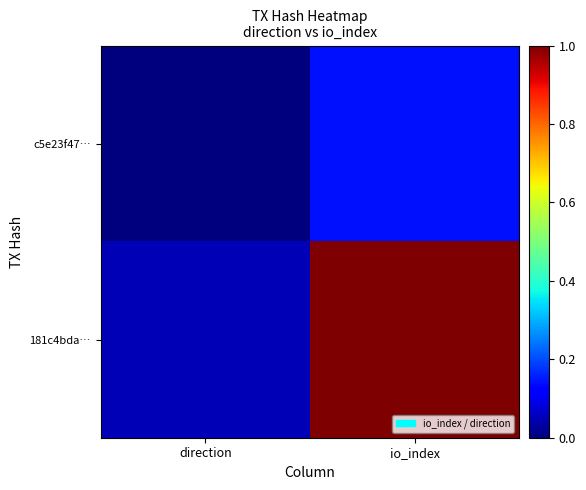

Which series has the largest total across all categories?

181c4bda…